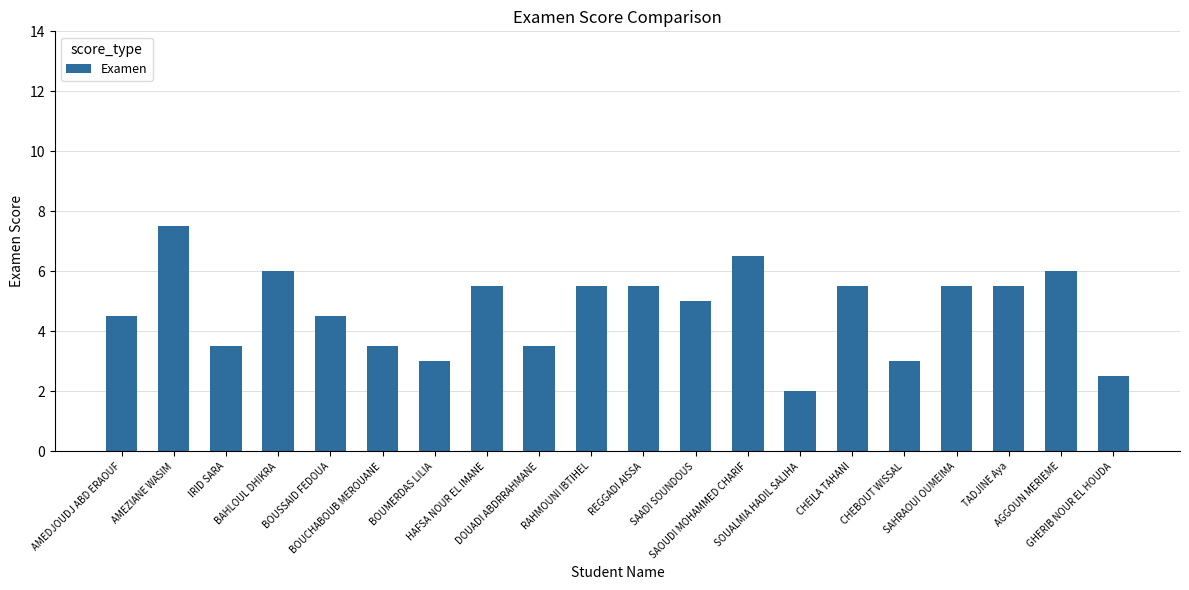

What is the value of the 8th bar from the left?

5.5